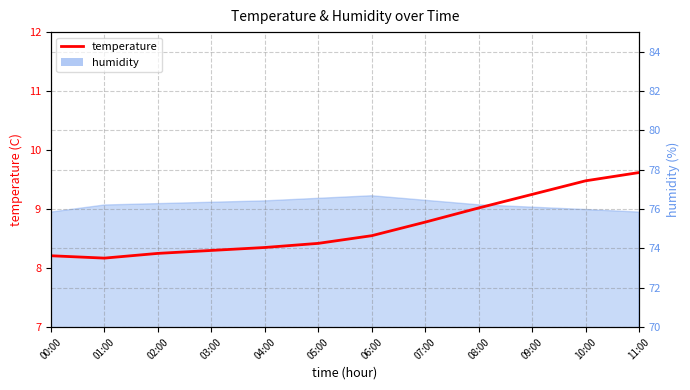

Is it true that the value at 01:00 is 8.2?

True